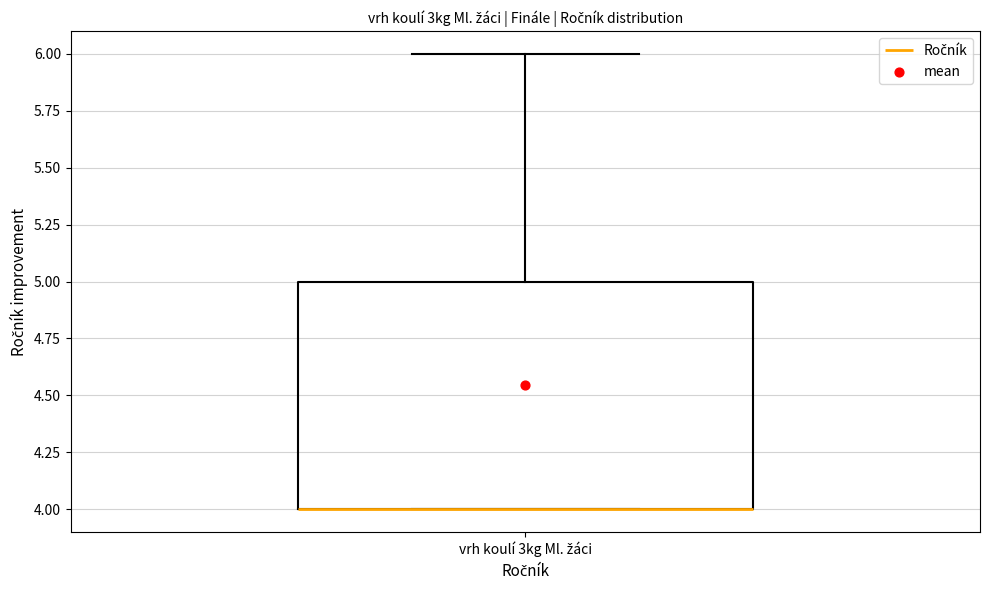

Read this box plot against the y-axis: the position of the median line, the range covered by the box, and the ends of both whiskers. The values are not printed on the chart, so give them approximately, as read against the axis.

median 4 (drawn on the box's lower edge), box 4 to 5, whiskers 4 to 6